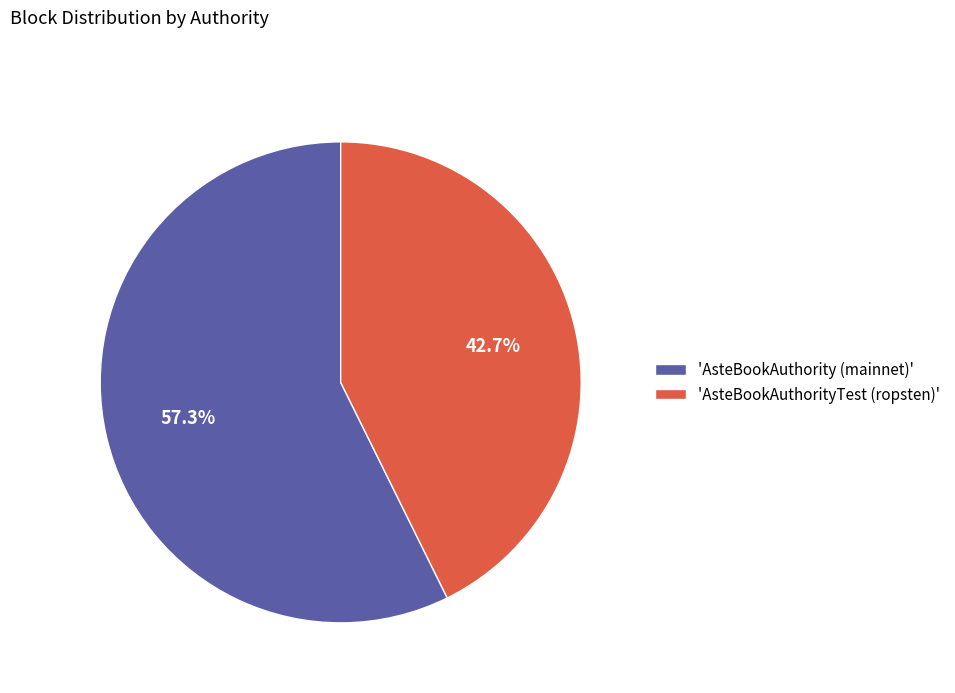

Rank the categories by value from highest to lowest.

'AsteBookAuthority (mainnet)', 'AsteBookAuthorityTest (ropsten)'